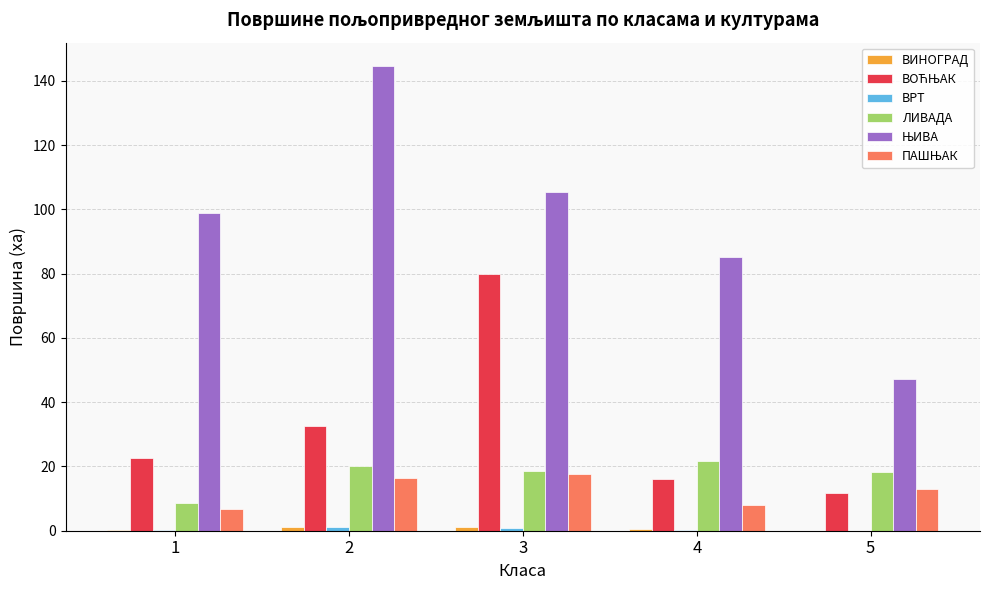

Is it true that ЛИВАДА equals 8.7 at 4?

False